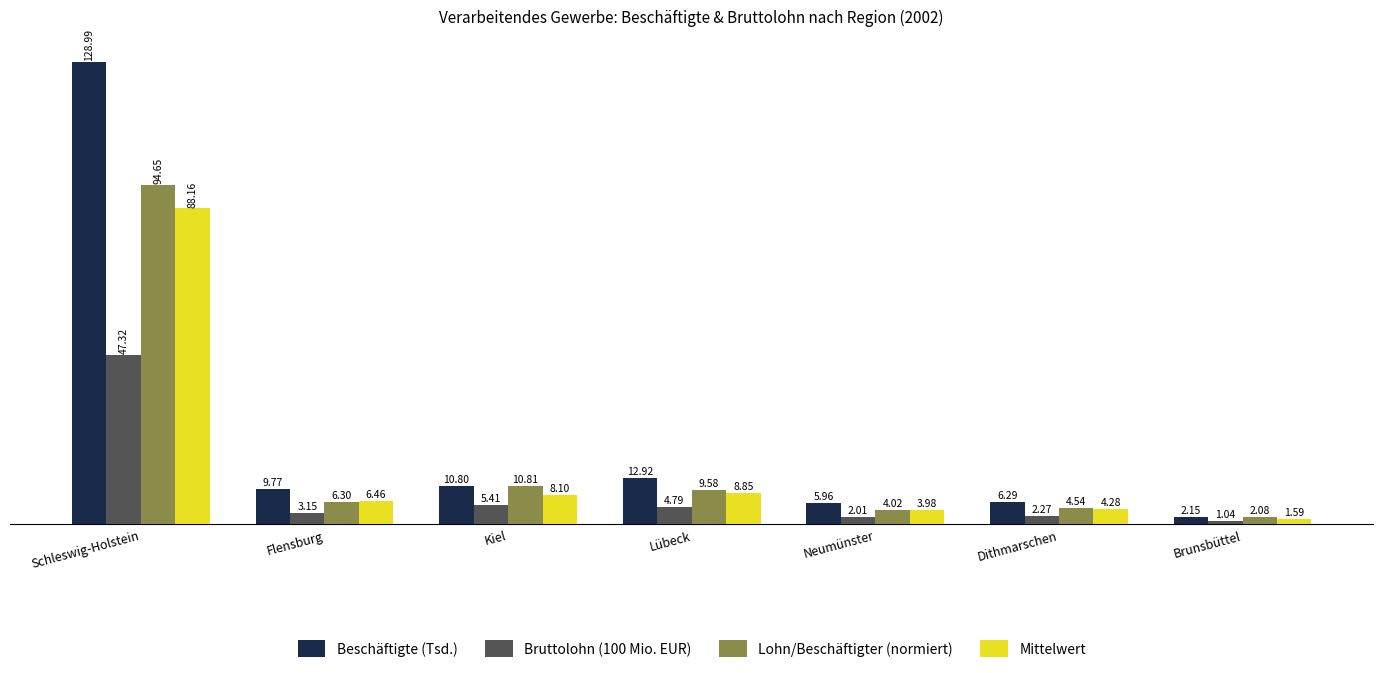

Which series has the widest spread of values?

Beschäftigte (Tsd.)